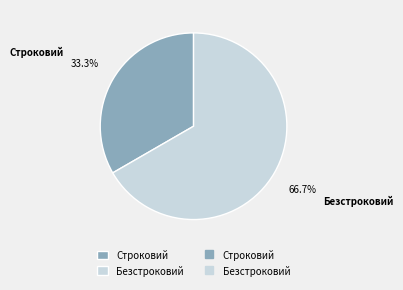

To the nearest percent, what is the average slice percentage?

50%